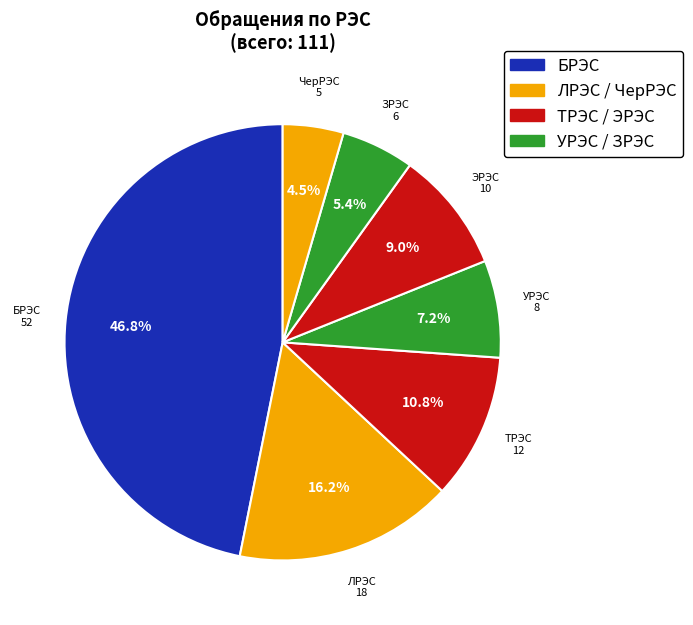

Which slice is the largest?

БРЭС